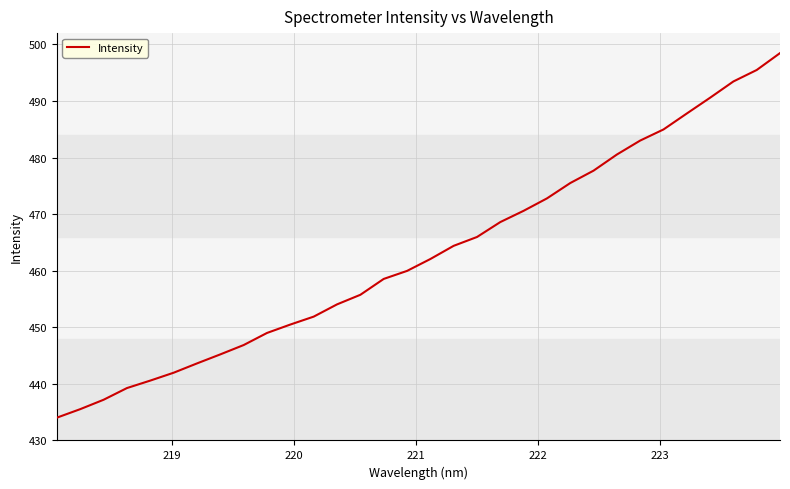

Count the number of categories in the chart.

32